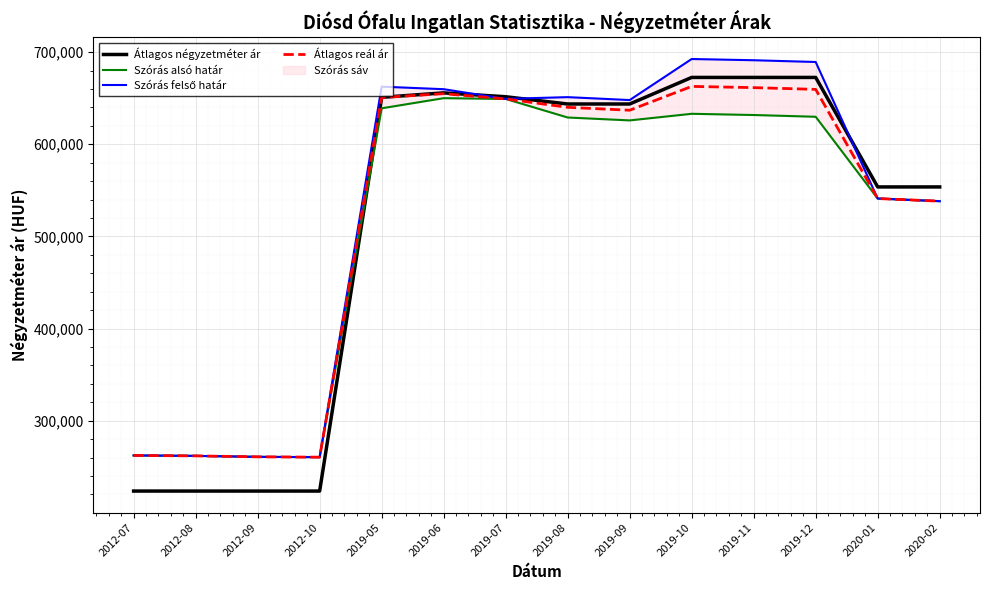

What is the label of the 3rd point from the right?

2019-12